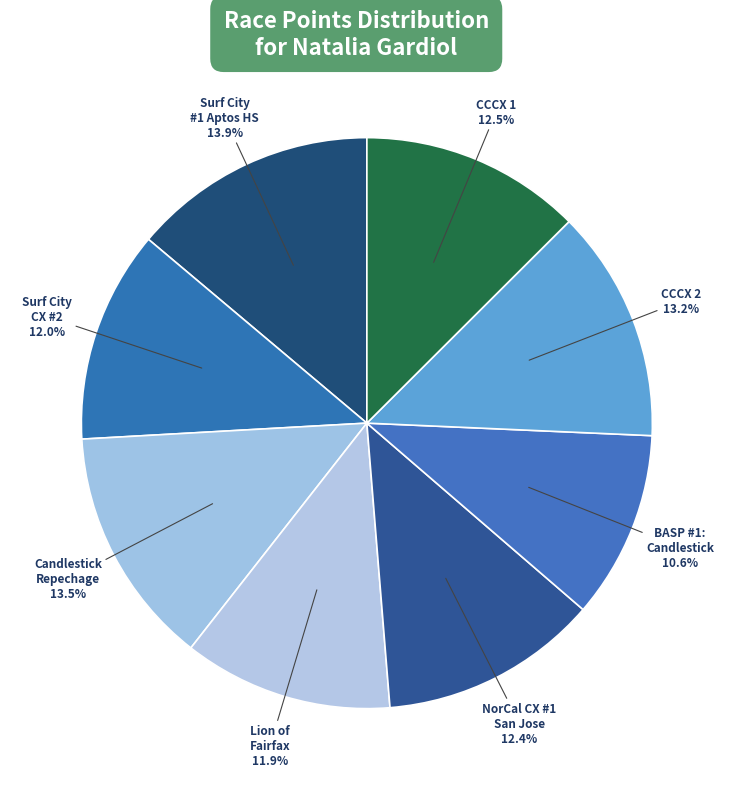

To the nearest percent, what is the difference between the largest and smallest slice percentages?

3%